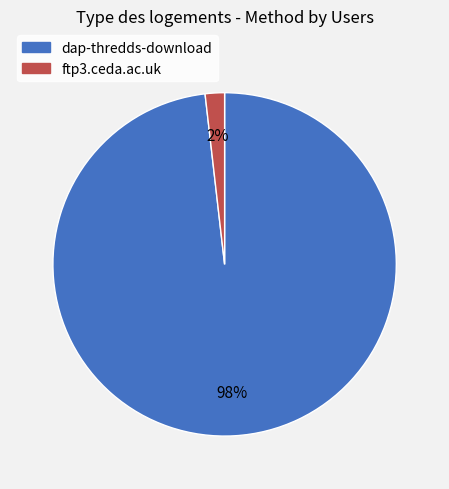

Which category has the smallest portion of the pie?

ftp3.ceda.ac.uk